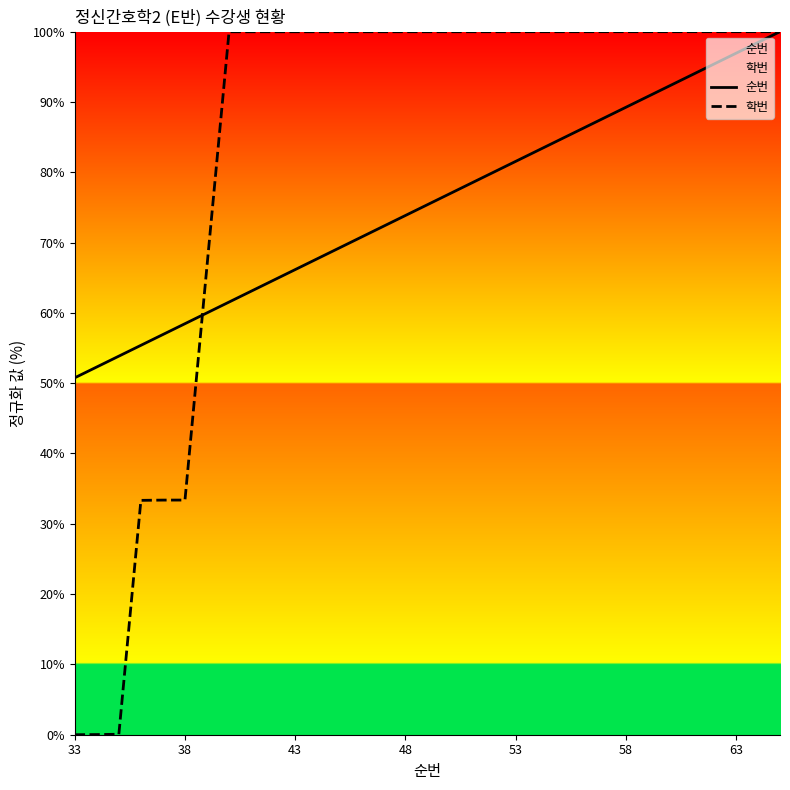

What is the sum of the 학번 values at 43 and 38?

133.4